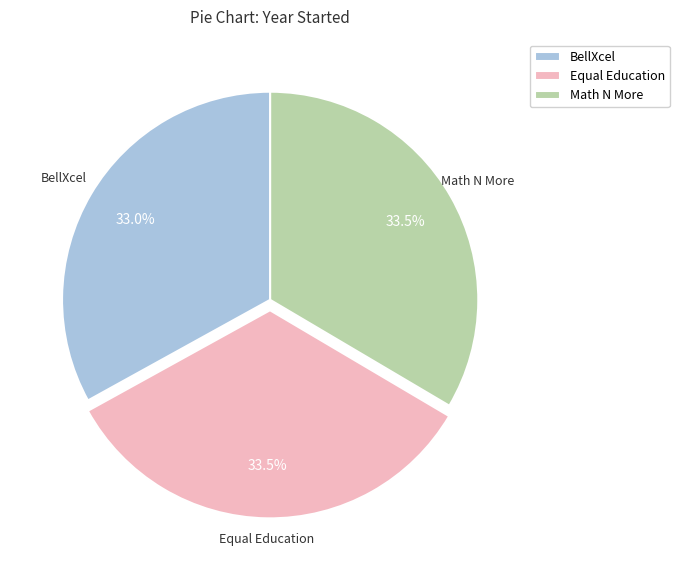

How many slices are in this pie chart?

3